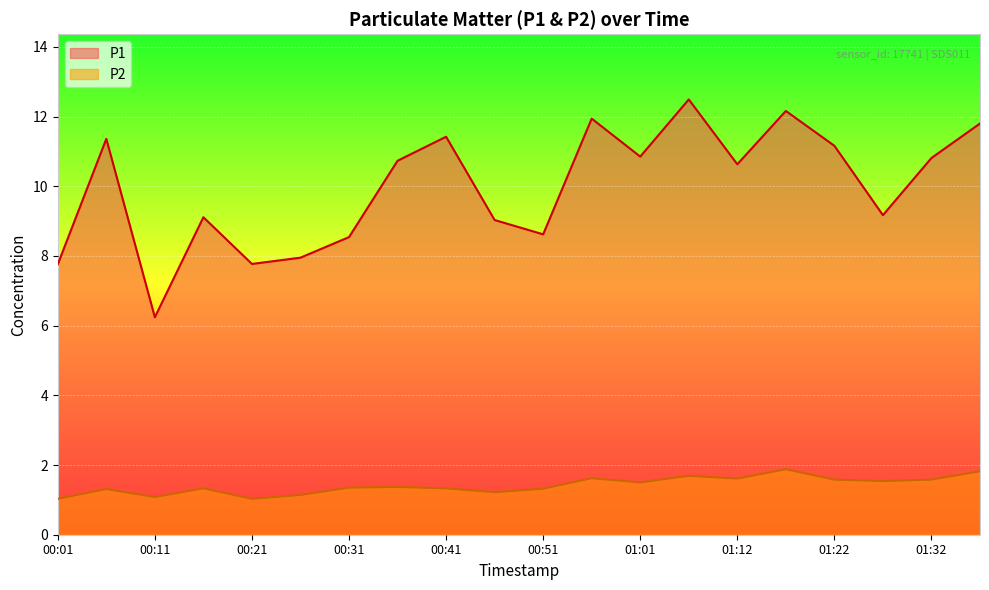

Which category has the highest value in the P2 series?

01:17